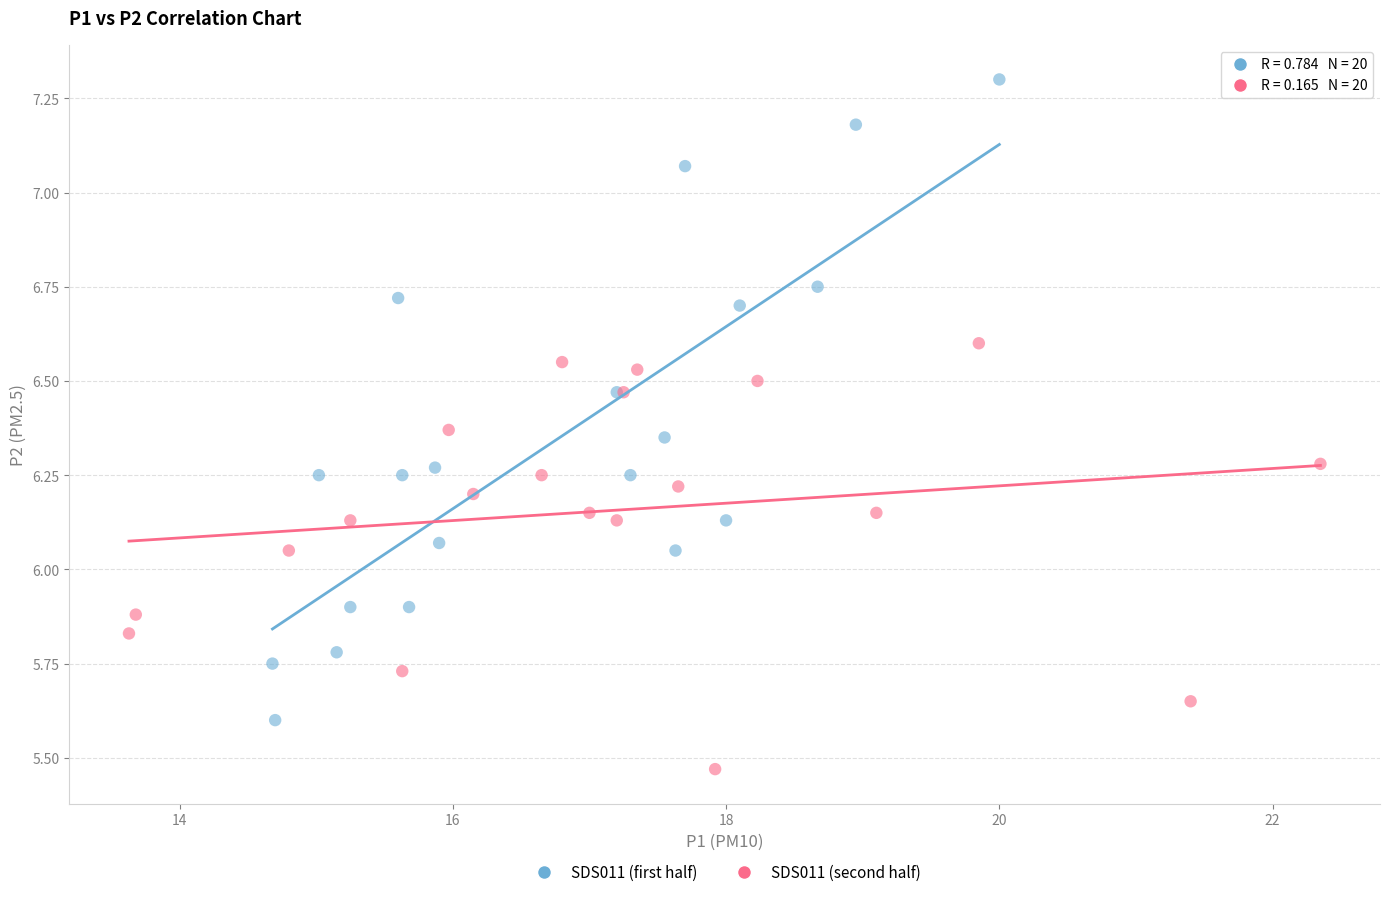

Which series has the largest Y range (max minus min)?

SDS011 (first half)